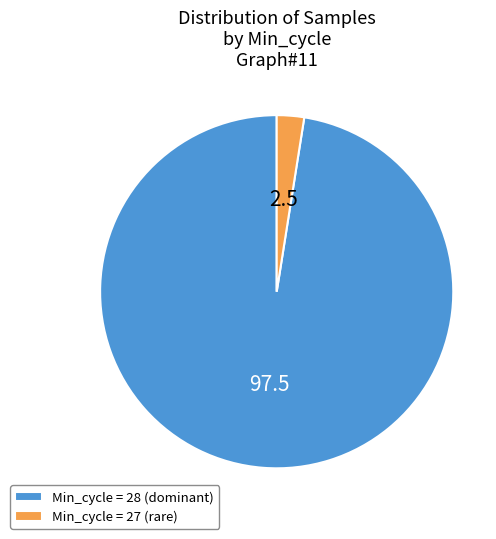

Rank the categories by value from lowest to highest.

Min_cycle = 27 (rare), Min_cycle = 28 (dominant)